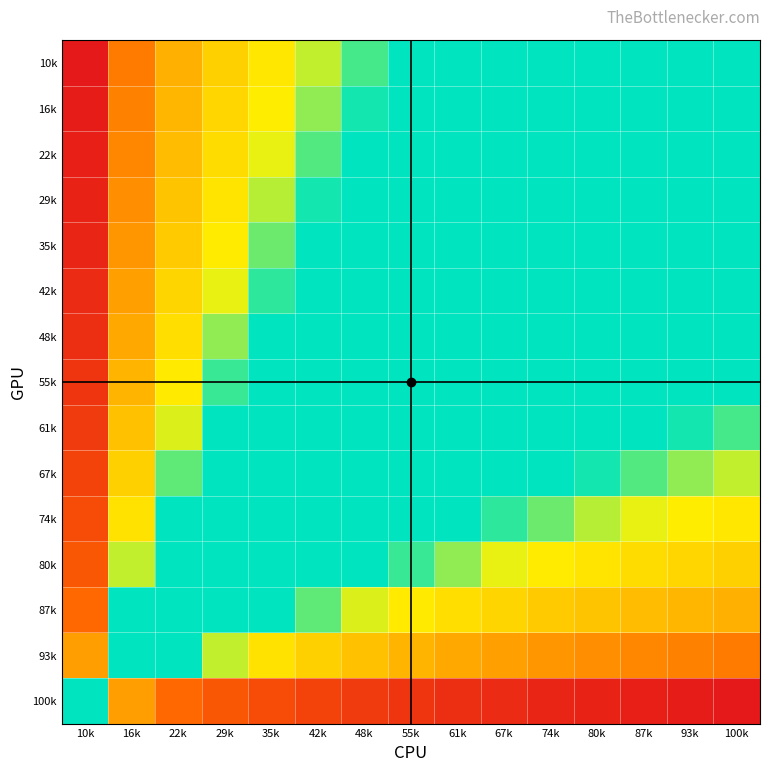

At how many categories does at least one series exceed 0?

15